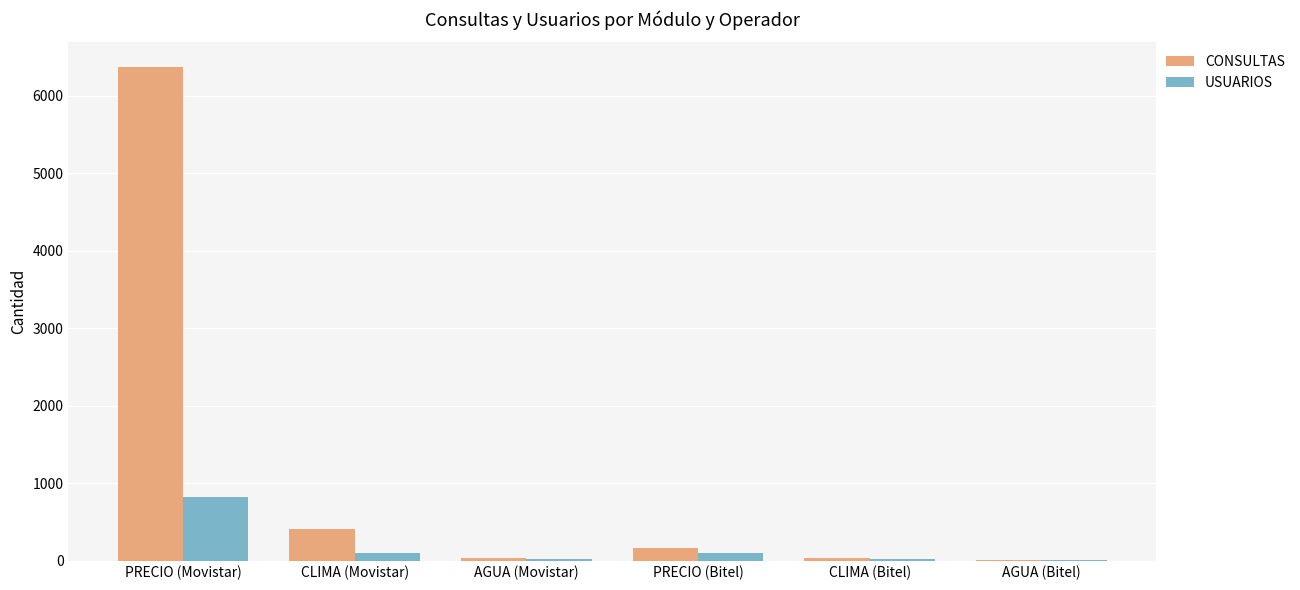

True or false: CONSULTAS has a value of 408 at CLIMA (Movistar).

True